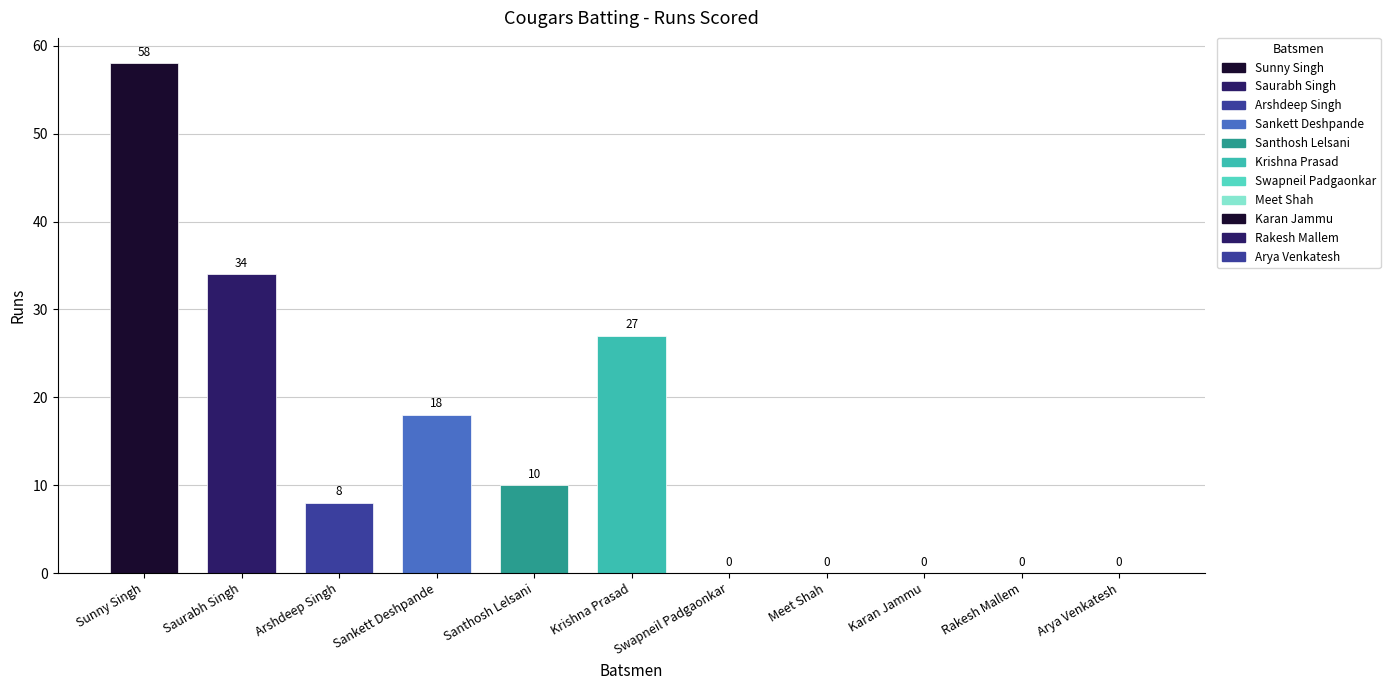

How many categories are shown in the chart?

11